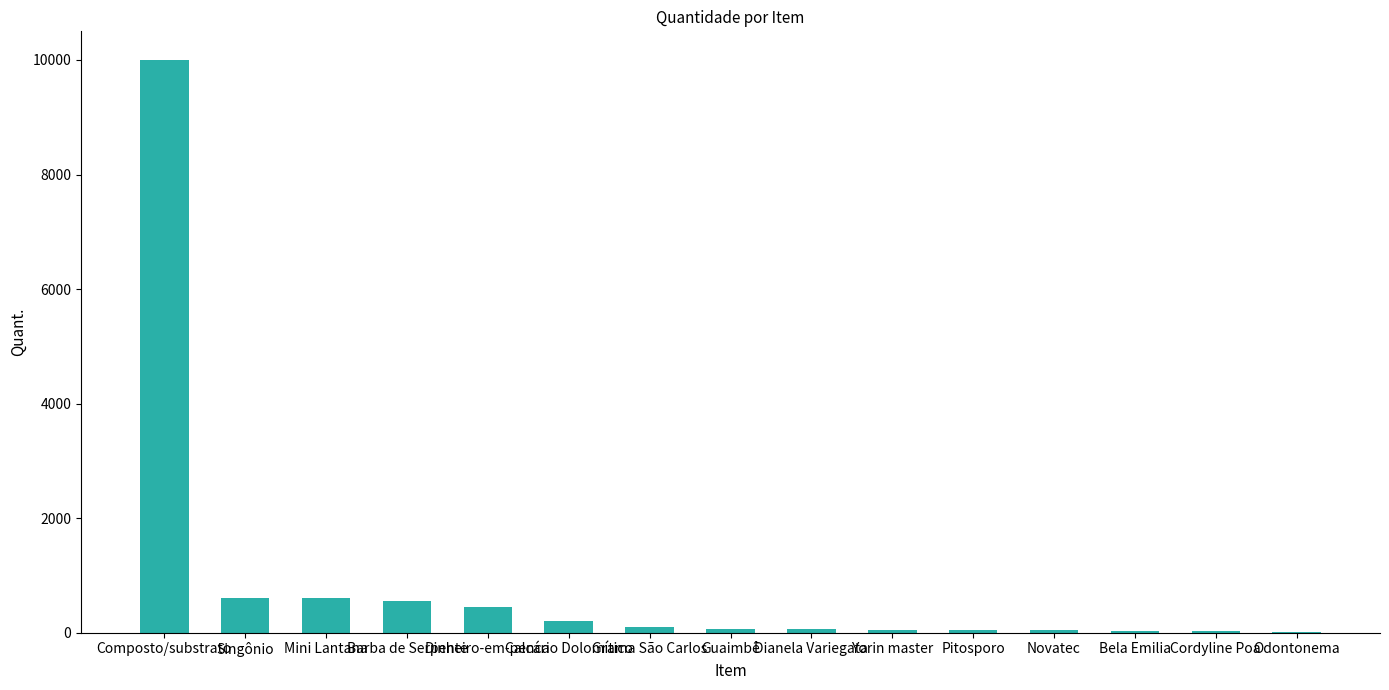

What is the greatest value displayed?

10000